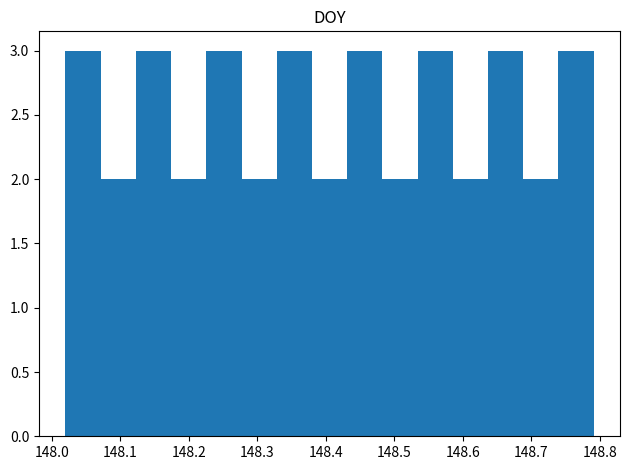

Reading left to right, list every bar in this chart as the range it spans on the x-axis followed by its height. Neither the bar edges nor the heights are printed on the chart, so give them approximately, as read against the axes.

148.02 to 148.07: 3
148.07 to 148.12: 2
148.12 to 148.17: 3
148.17 to 148.23: 2
148.23 to 148.28: 3
148.28 to 148.33: 2
148.33 to 148.38: 3
148.38 to 148.43: 2
148.43 to 148.48: 3
148.48 to 148.53: 2
148.53 to 148.59: 3
148.59 to 148.64: 2
148.64 to 148.69: 3
148.69 to 148.74: 2
148.74 to 148.79: 3